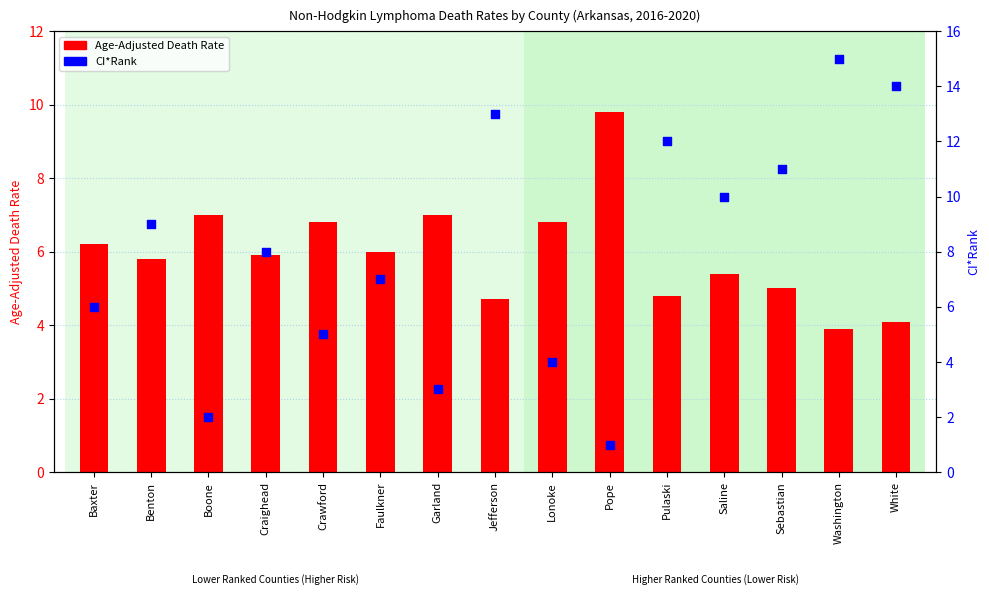

Which series has the largest total across all categories?

CI*Rank